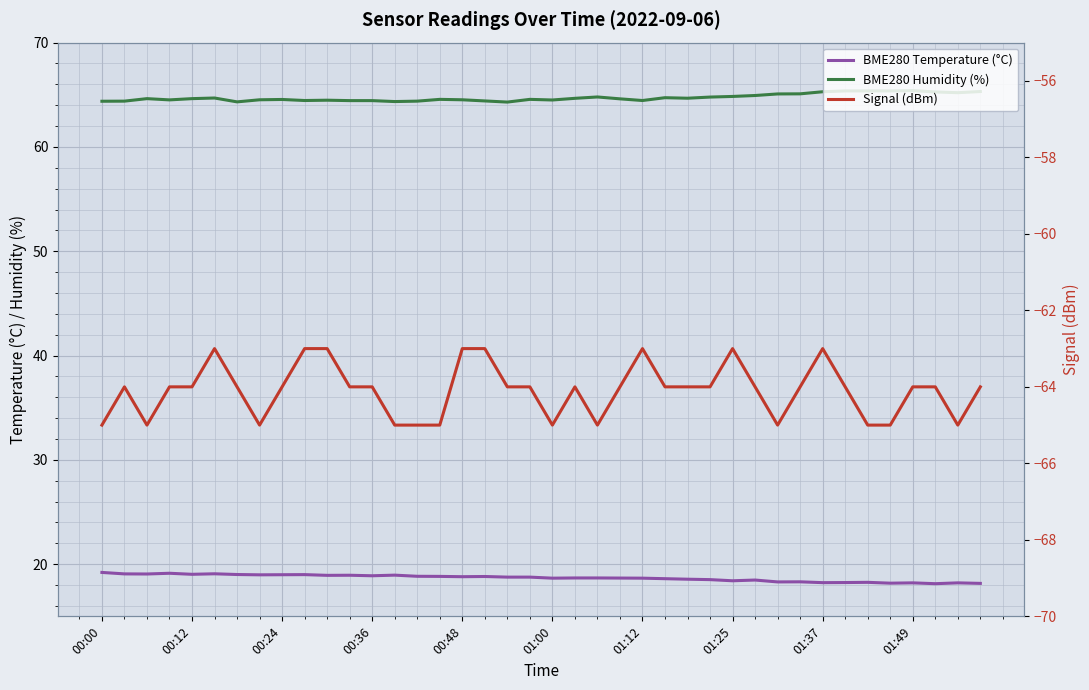

How many values in the Signal (dBm) series are below -64?

12